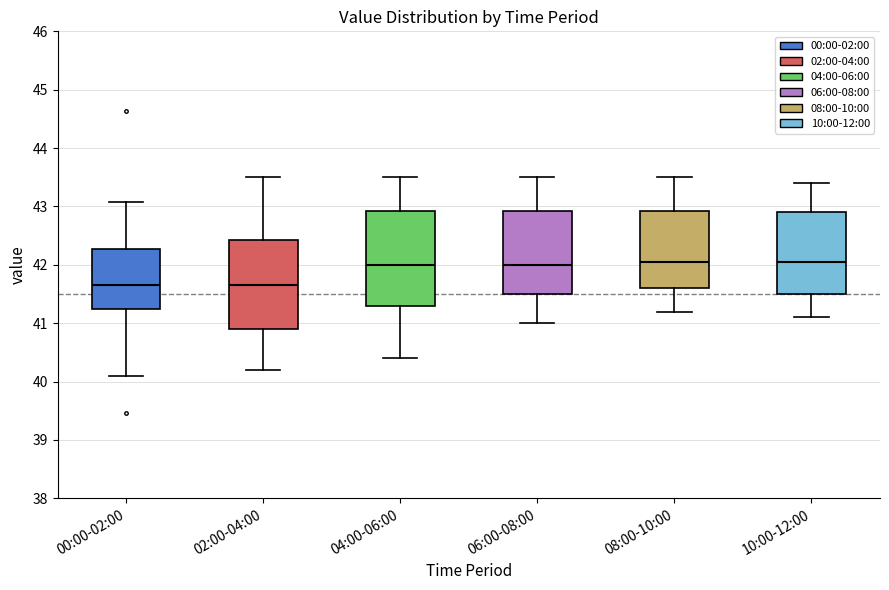

Reading left to right, read every box against the y-axis: the position of its median line, the range the box covers, and the ends of its whiskers. The values are not printed on the chart, so give them approximately, as read against the axis.

00:00-02:00: median 41.7, box 41.2 to 42.3, whiskers 40.1 to 43.1
02:00-04:00: median 41.7, box 40.9 to 42.4, whiskers 40.2 to 43.5
04:00-06:00: median 42.0, box 41.3 to 42.9, whiskers 40.4 to 43.5
06:00-08:00: median 42.0, box 41.5 to 42.9, whiskers 41.0 to 43.5
08:00-10:00: median 42.1, box 41.6 to 42.9, whiskers 41.2 to 43.5
10:00-12:00: median 42.1, box 41.5 to 42.9, whiskers 41.1 to 43.4